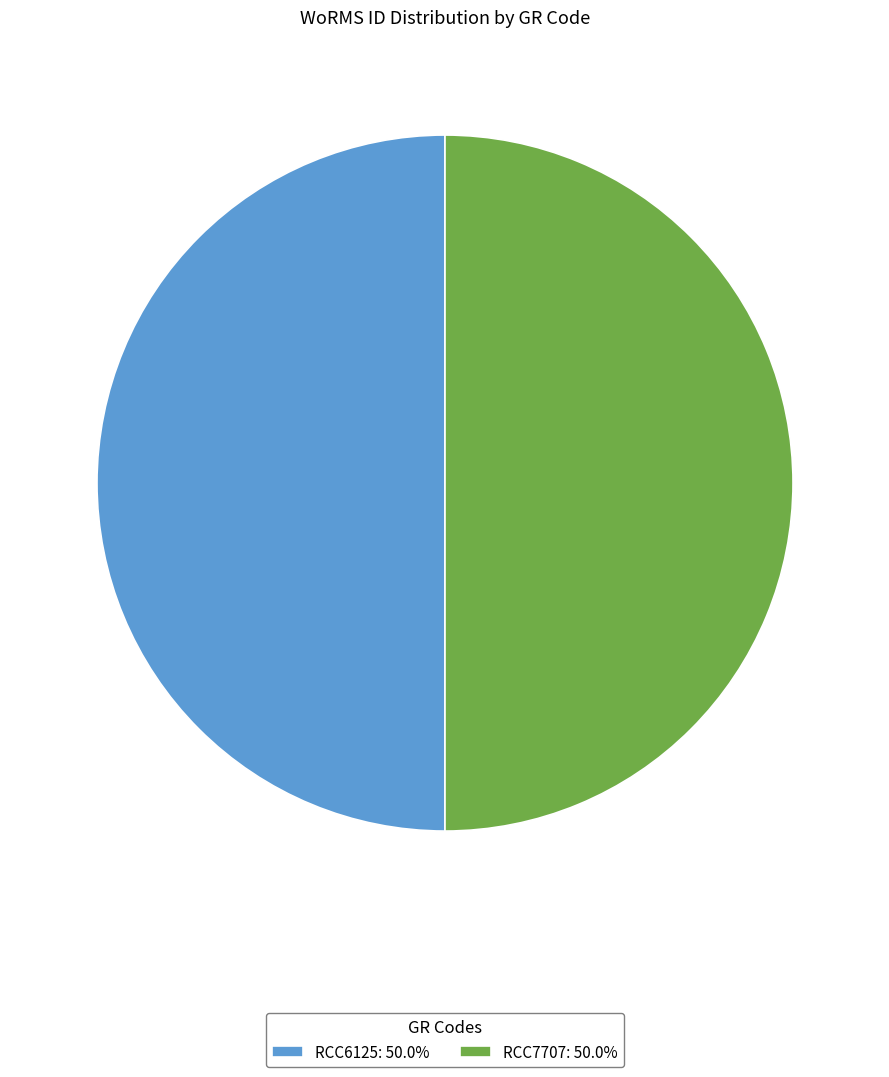

Do RCC6125: 50.0% and RCC7707: 50.0% together represent more than half of the pie?

Yes